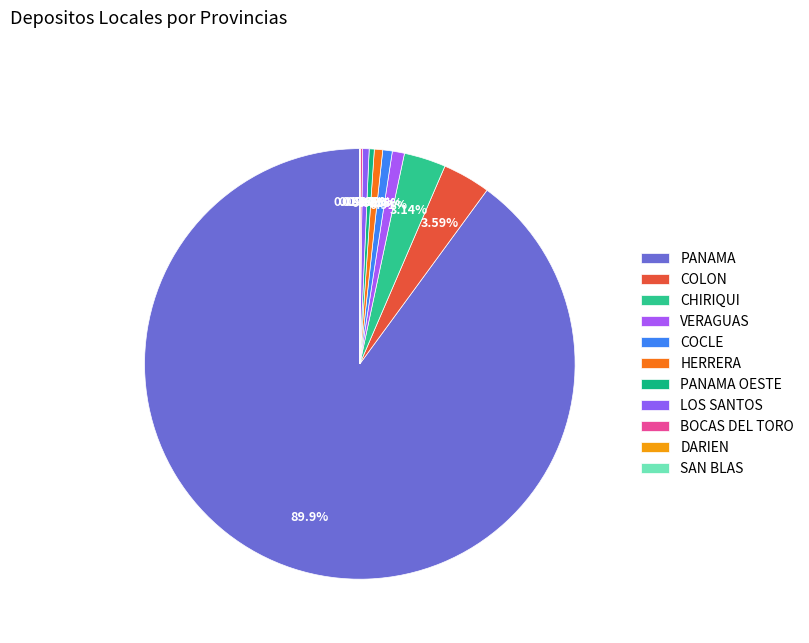

To the nearest percent, what is the combined percentage of VERAGUAS and HERRERA?

2%